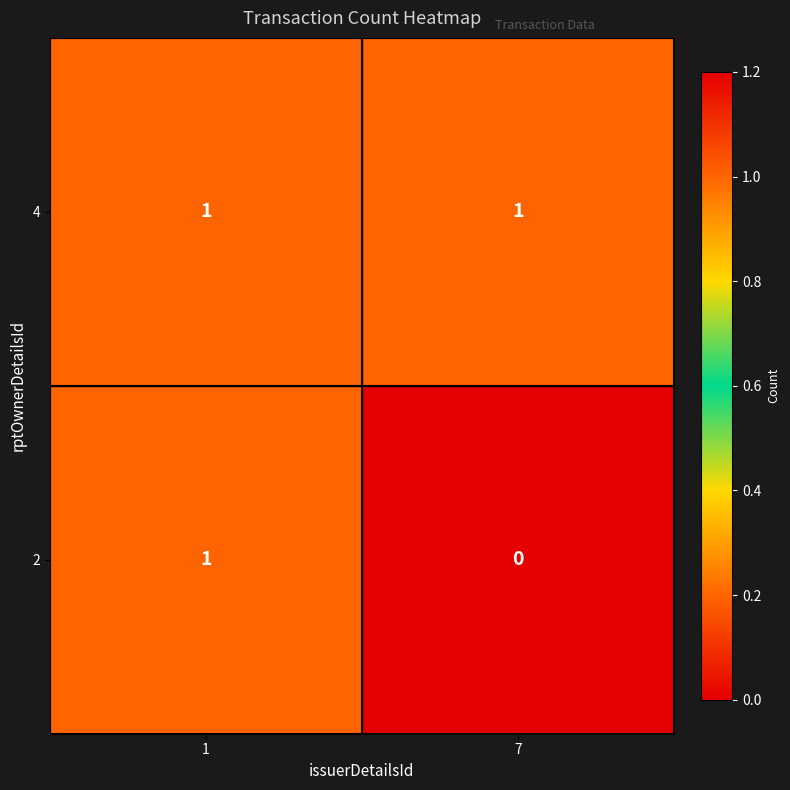

Which series changed the most between 1 and 7?

2